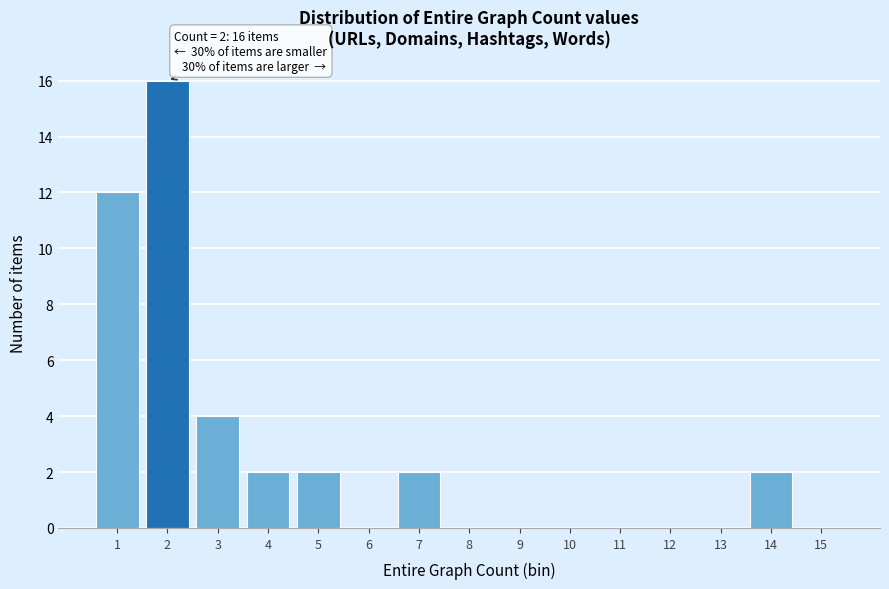

Over which range of the x-axis is the bar tallest?

1.5 to 2.5